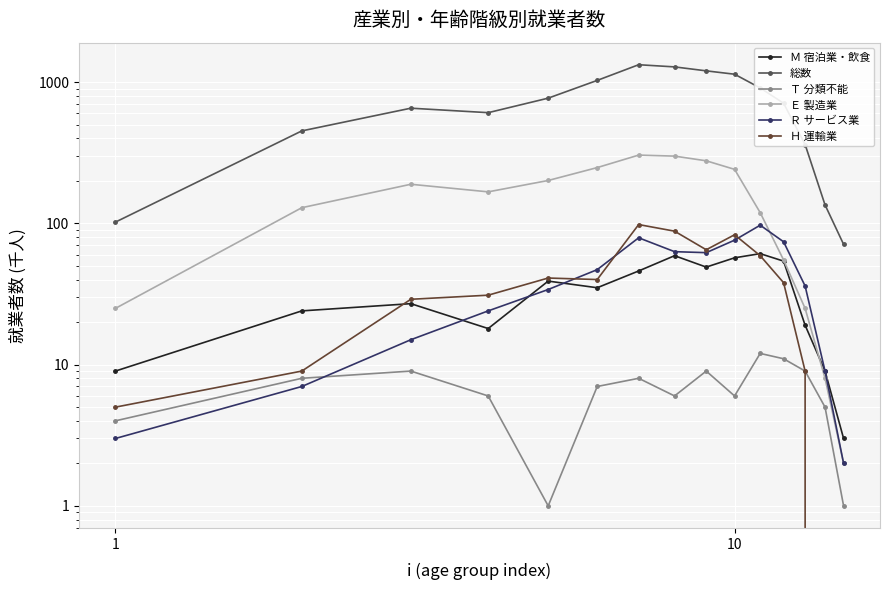

What is the greatest value displayed?

1326